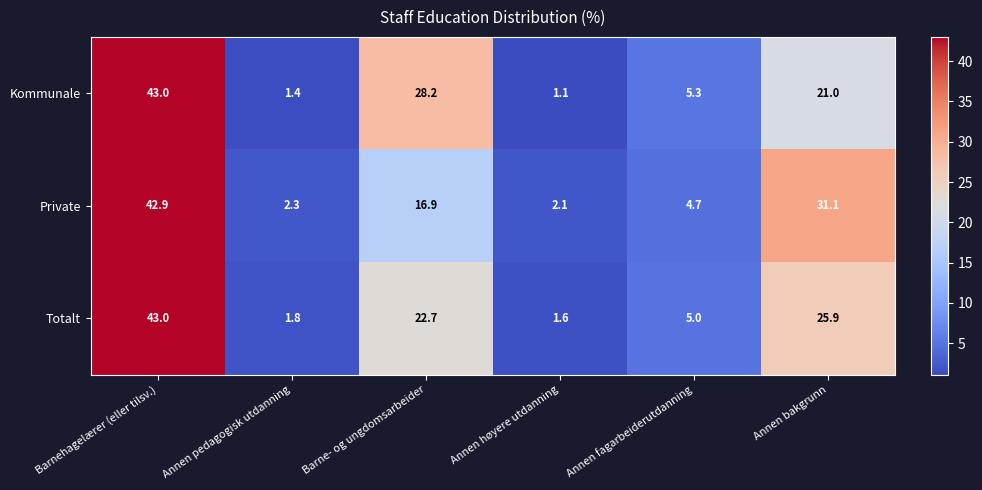

At which category does the chart reach its peak across all series?

Barnehagelærer (eller tilsv.)